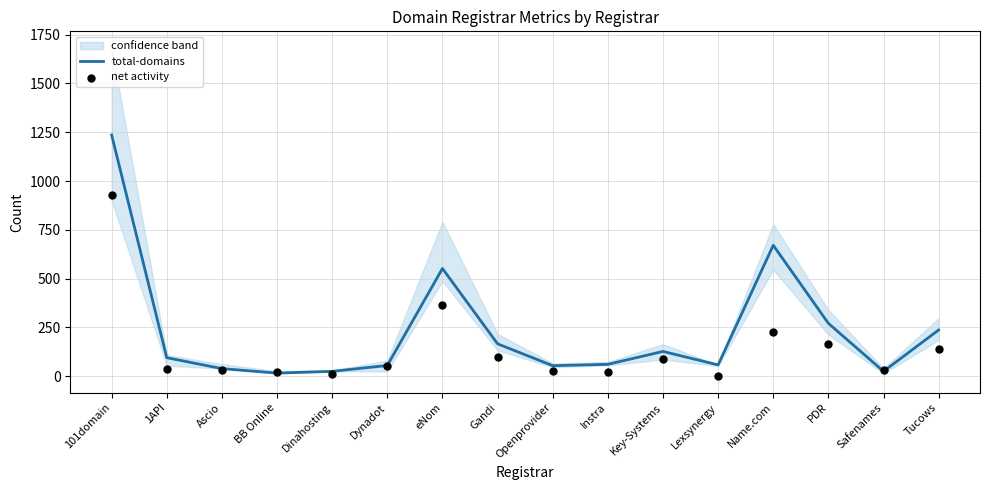

Is the value of total-domains at Key-Systems greater than the value of net activity at Gandi?

Yes